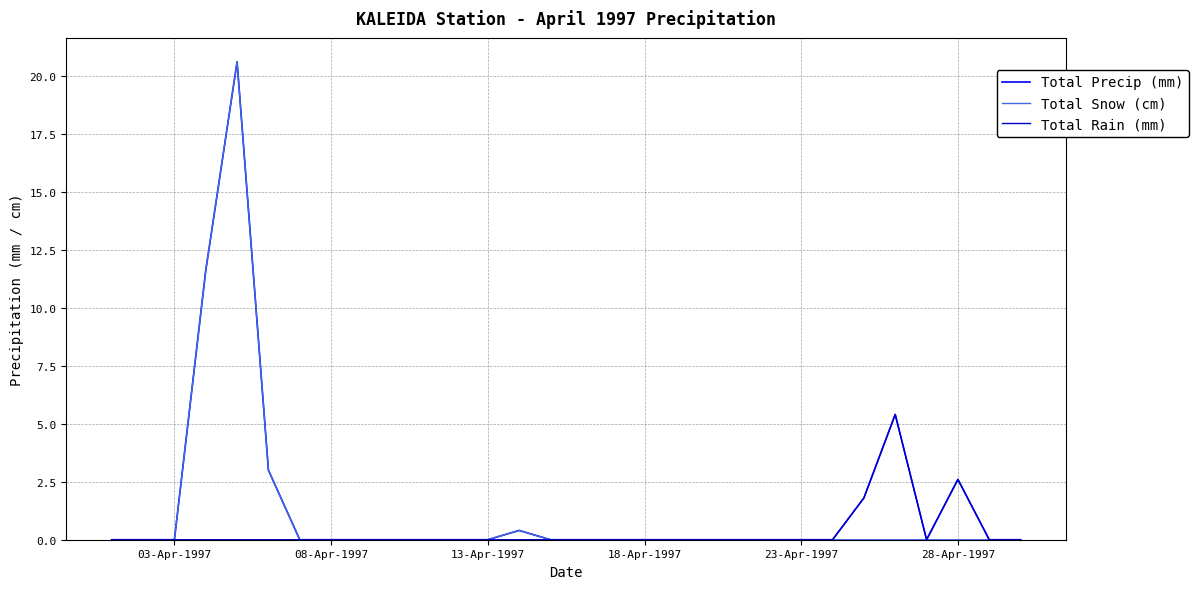

What is the greatest value displayed?

20.6